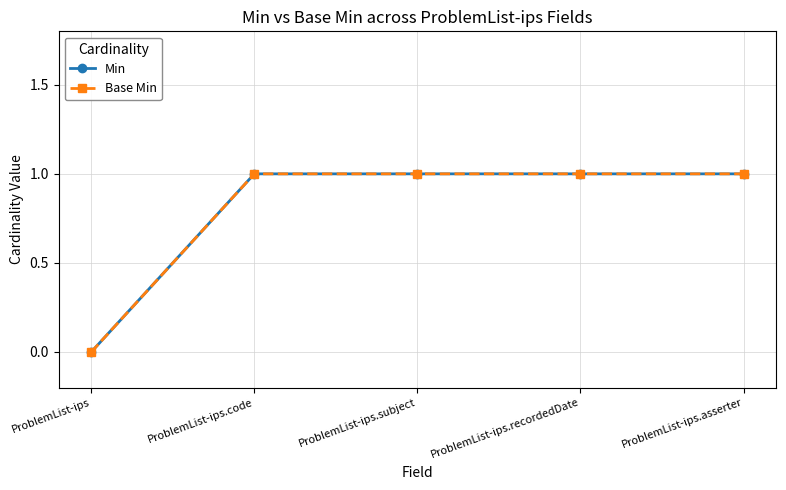

True or false: Min and Base Min cross at least once.

False